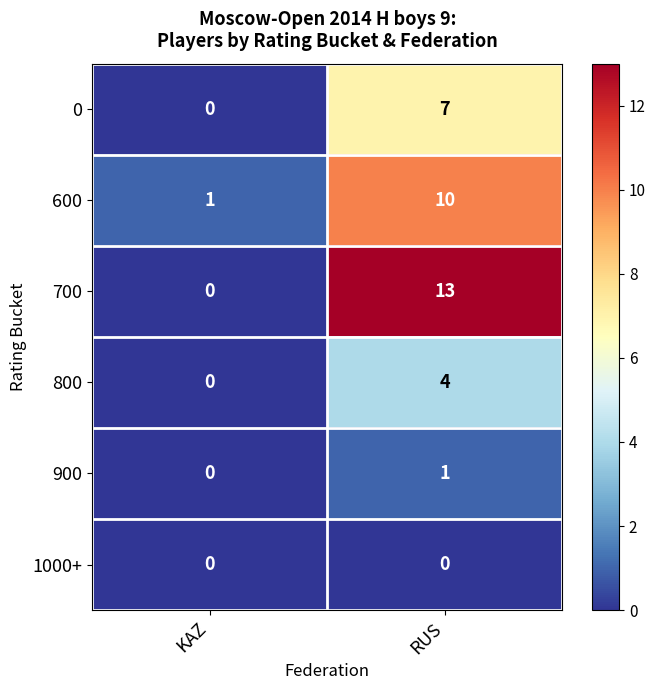

Rank the series by their maximum value, from lowest to highest.

1000+, 900, 800, 0, 600, 700